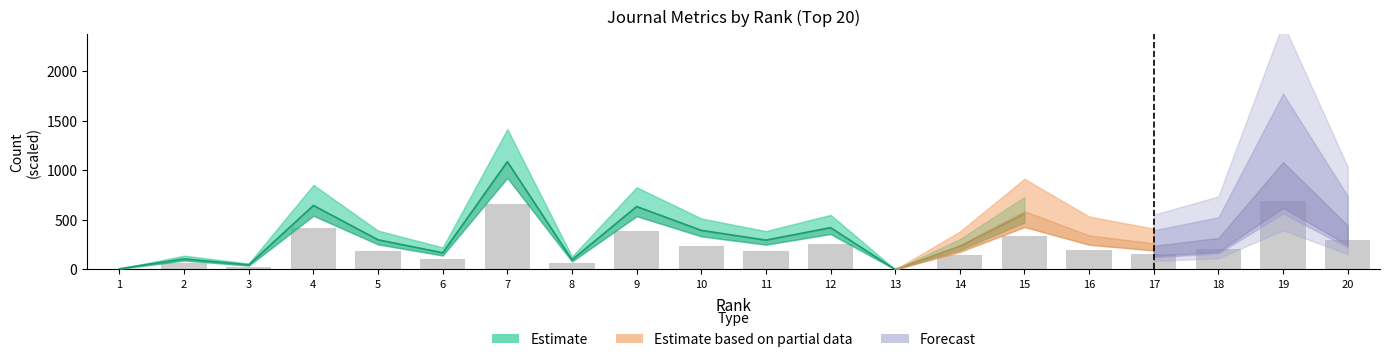

Reading left to right, what are all the values shown in this chart?

1=4.0	2=64.8	3=28.4	4=415.2	5=185.2	6=108.8	7=656.8	8=65.2	9=389.2	10=240.8	11=182.0	12=257.6	13=0.0	14=145.2	15=342.4	16=200.0	17=155.6	18=208.8	19=691.6	20=296.8